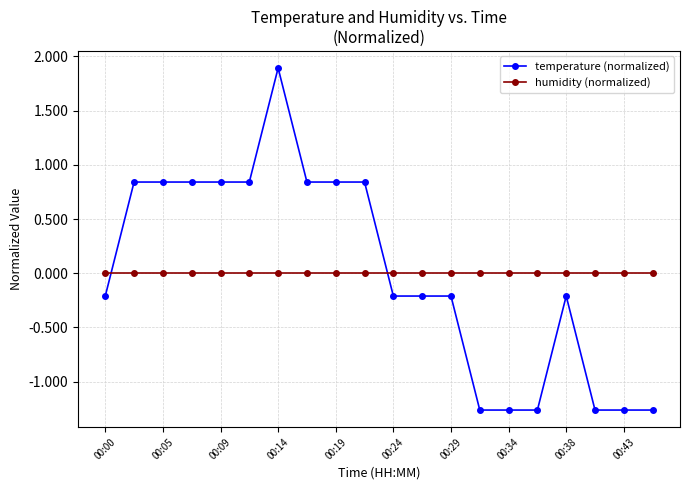

Which series has the widest spread of values?

temperature (normalized)